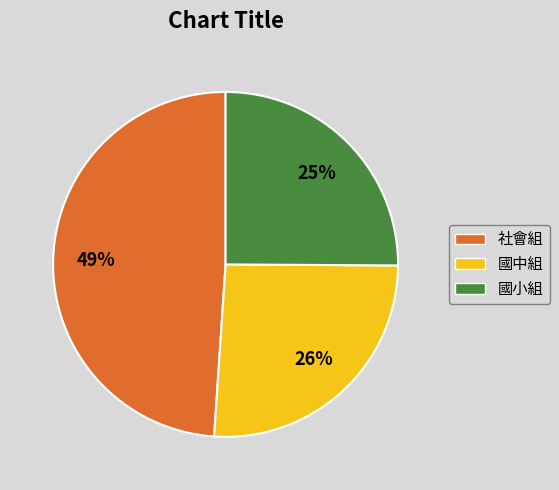

To the nearest percent, what portion does 國小組 represent?

25%